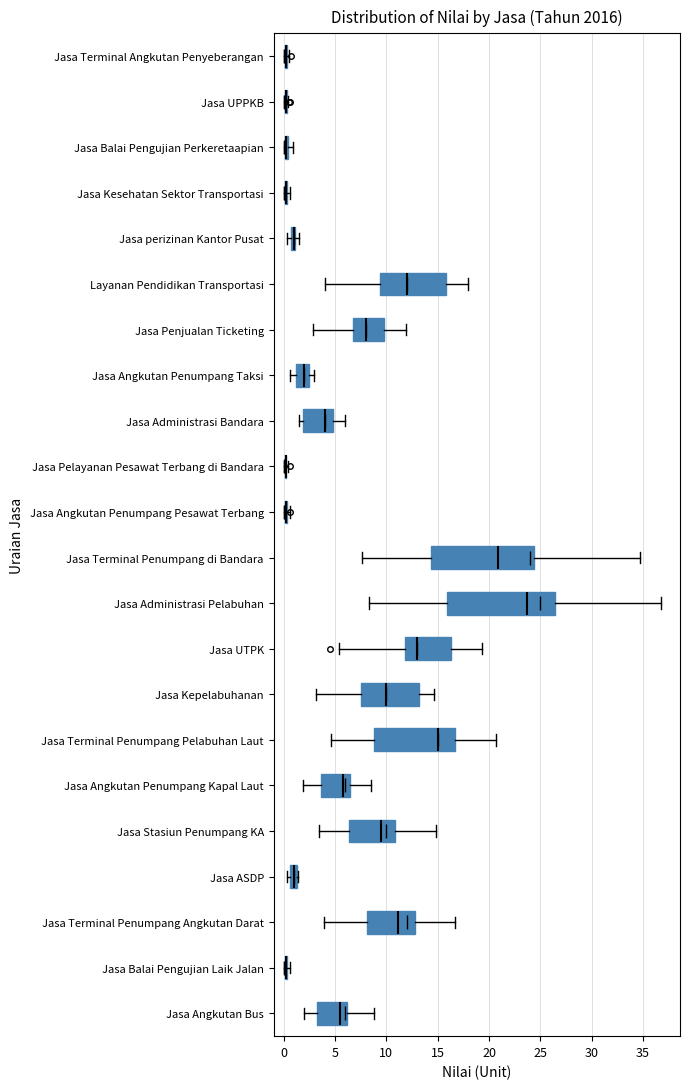

Where is the right edge of the box for Jasa Balai Pengujian Perkeretaapian on the x-axis? The values are not printed on the chart, so give them approximately, as read against the axis.

0.5